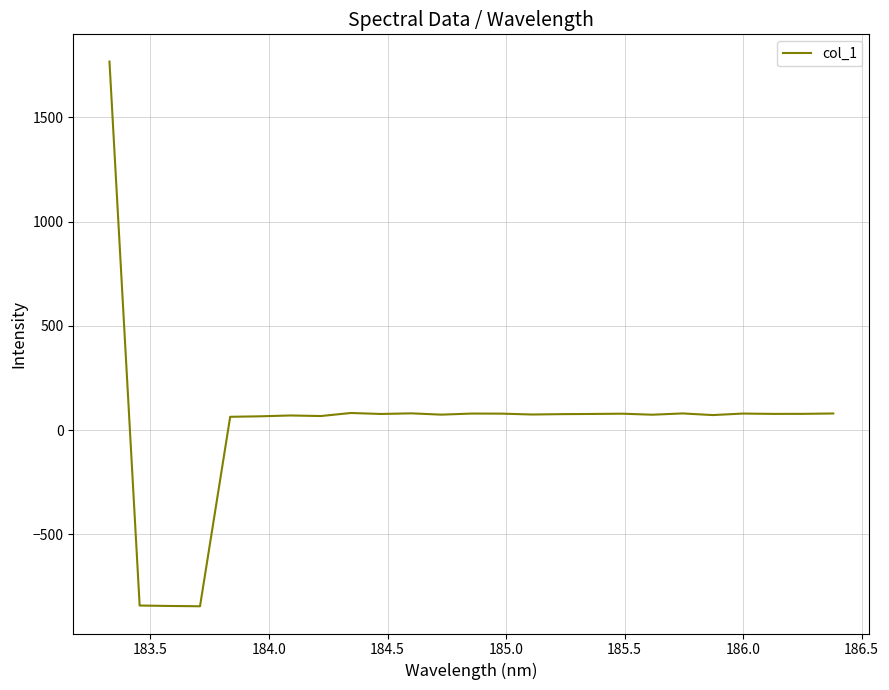

What is the sum of all values?

835.6